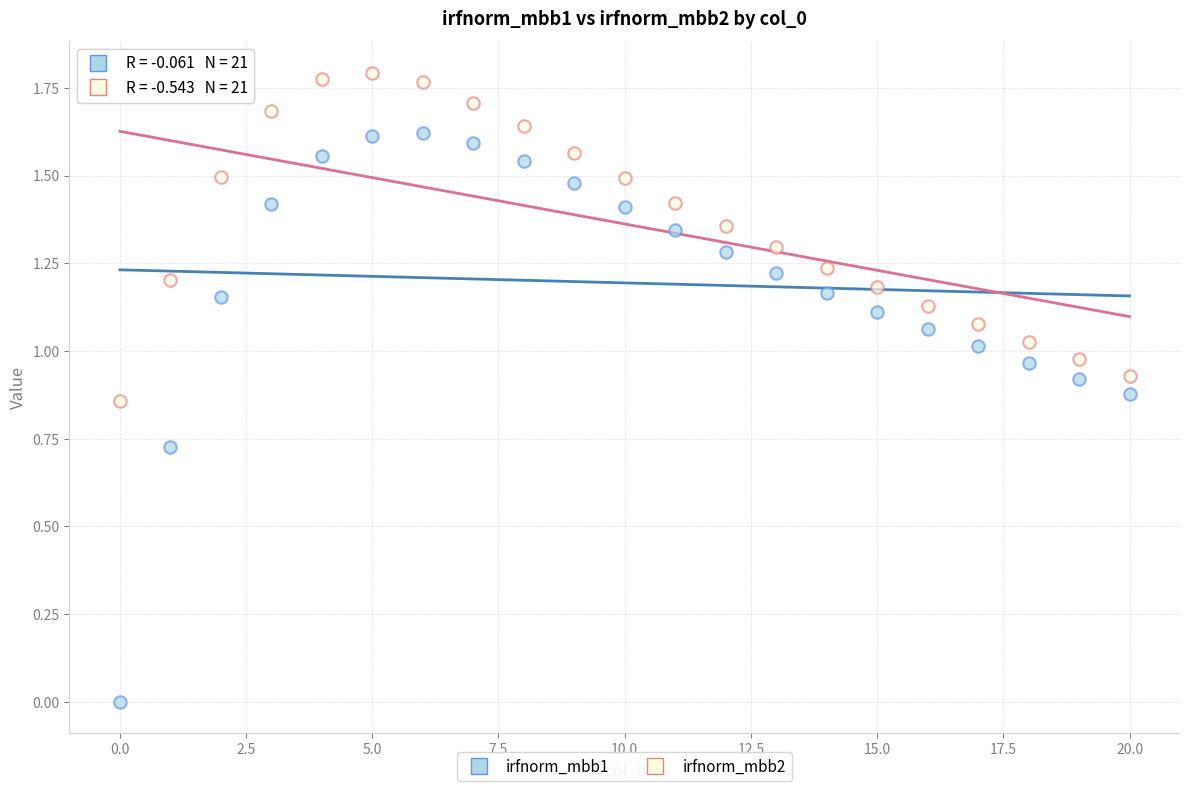

Which series reaches the minimum Y coordinate?

irfnorm_mbb1